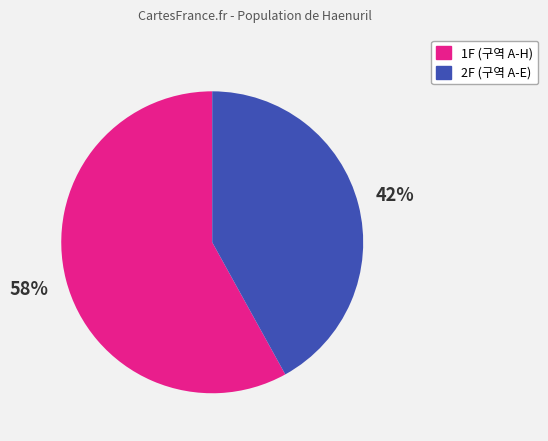

Is there any slice that represents more than half of the pie?

Yes